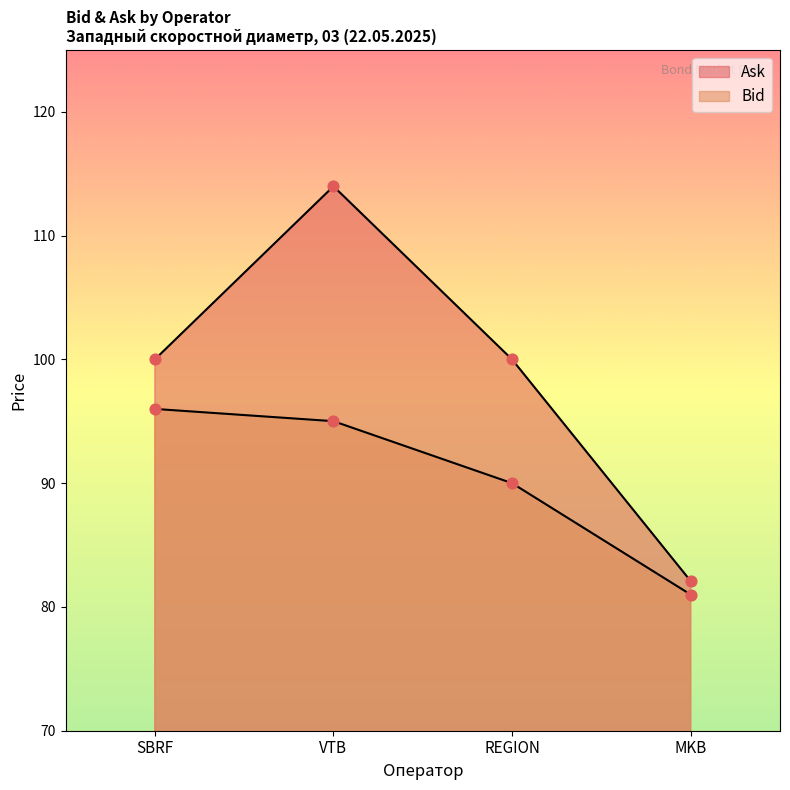

Which series reaches the maximum Y coordinate?

Ask